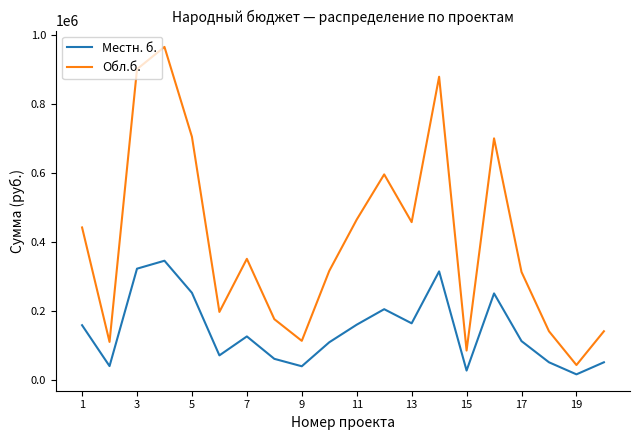

What is the difference between the maximum and second lowest values in the Местн. б. series?

318484.2